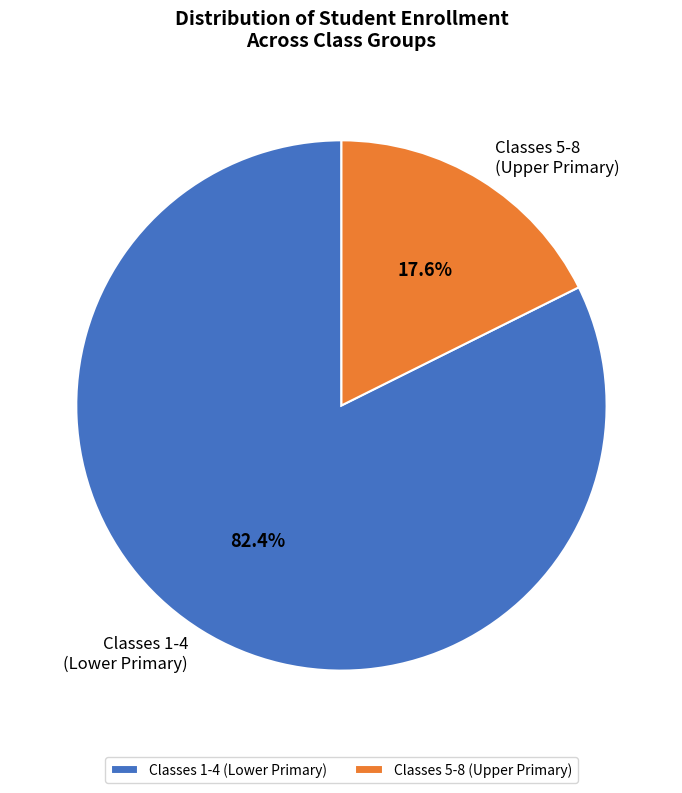

To the nearest percent, what is the average slice percentage?

50%